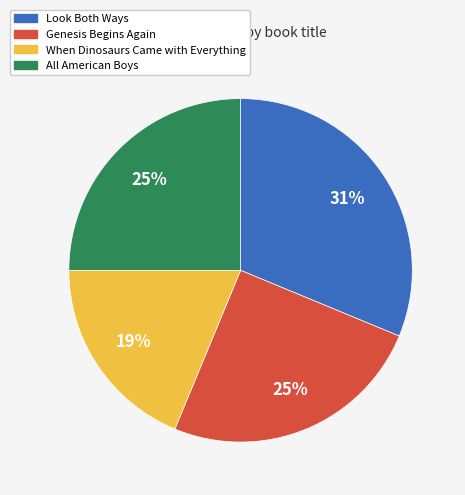

To the nearest percent, what percentage of the pie is Look Both Ways?

31%